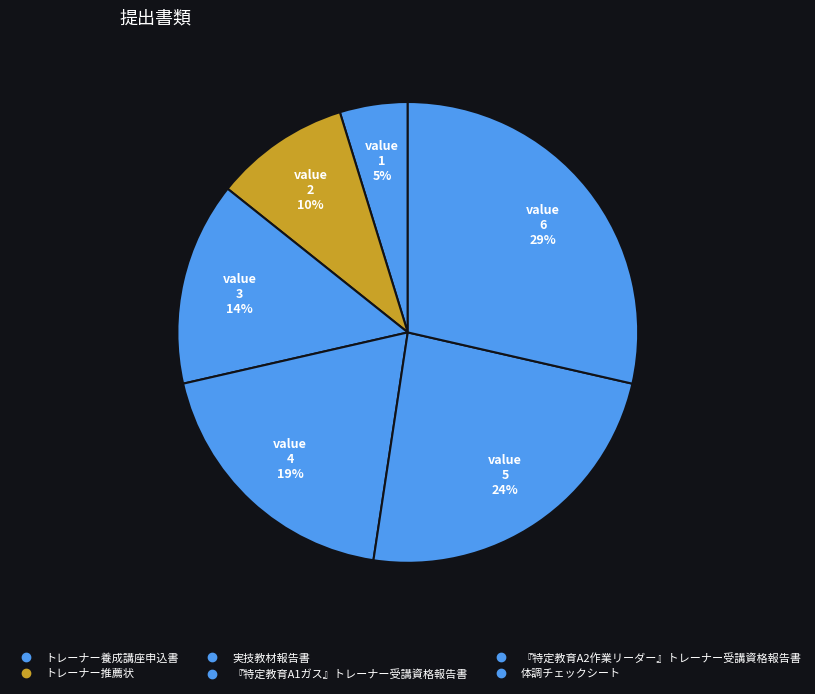

How many segments does this pie chart have?

6